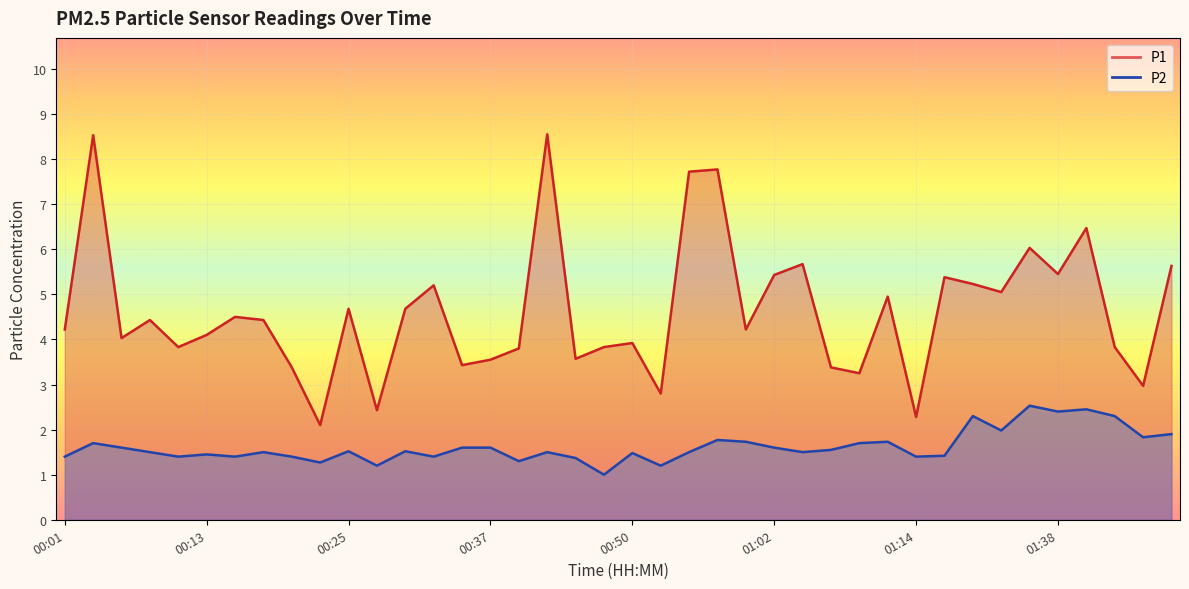

Rank the categories by P2 value from lowest to highest.

00:47, 00:27, 00:52, 00:22, 00:40, 00:45, 00:01, 00:10, 00:15, 00:20, 00:32, 01:14, 01:28, 00:13, 00:50, 00:08, 00:18, 00:42, 00:55, 01:05, 00:25, 00:30, 01:07, 00:05, 00:35, 00:37, 01:02, 00:03, 01:09, 01:00, 01:12, 00:57, 01:46, 01:49, 01:33, 01:30, 01:43, 01:38, 01:41, 01:36